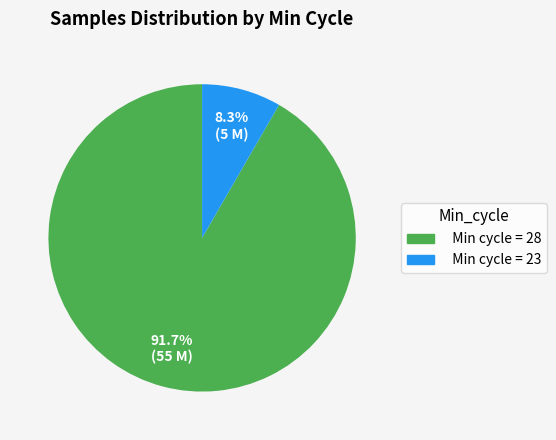

How many segments does this pie chart have?

2